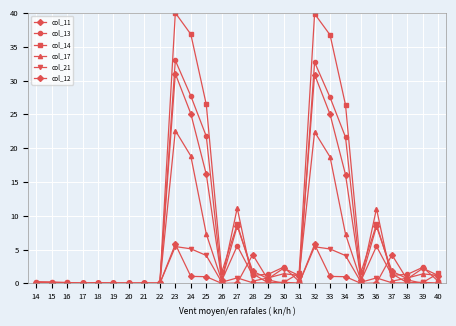

True or false: col_17 has a value of 0.0 at 17.

True